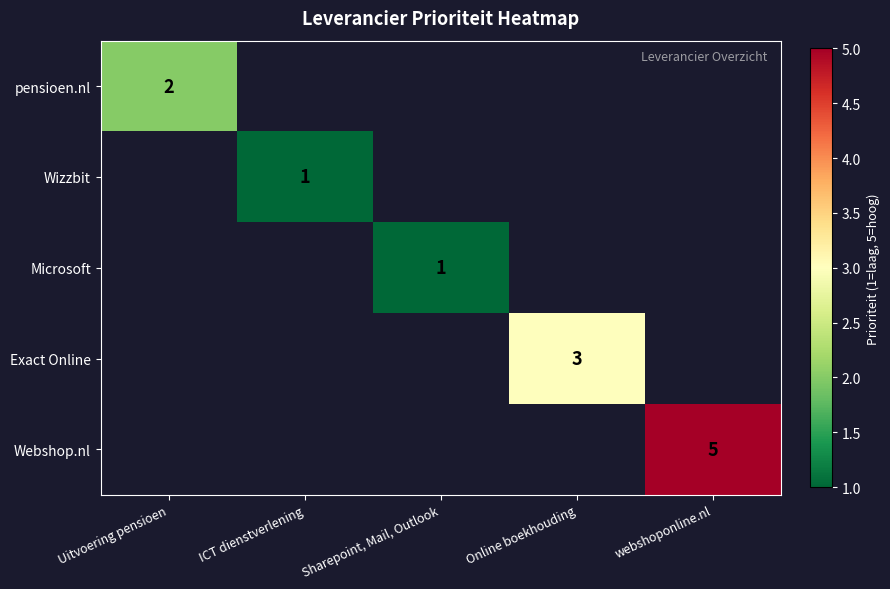

True or false: pensioen.nl has a value of 3 at Uitvoering pensioen.

False